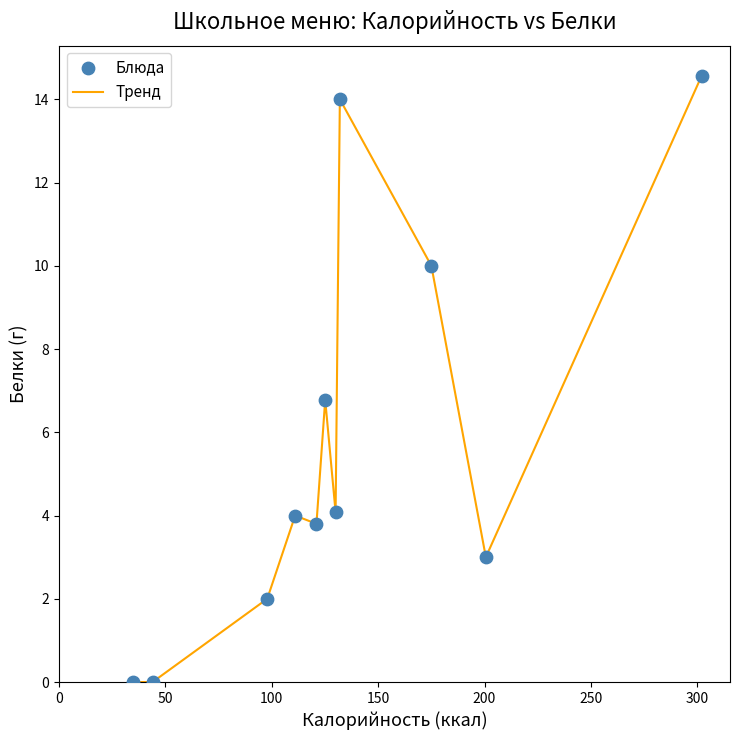

What is the difference between the maximum and minimum values?

14.6